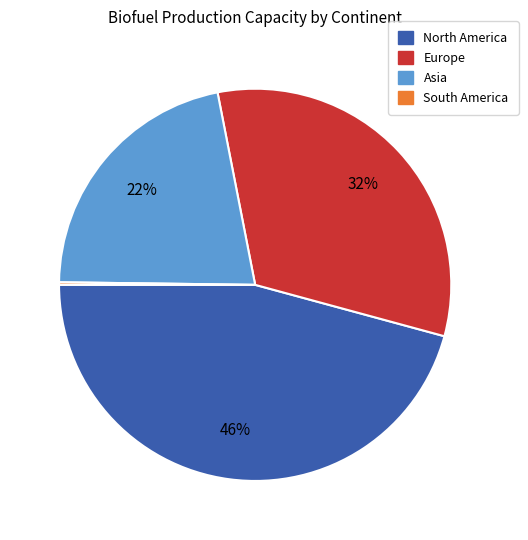

Is there any slice that represents more than half of the pie?

No